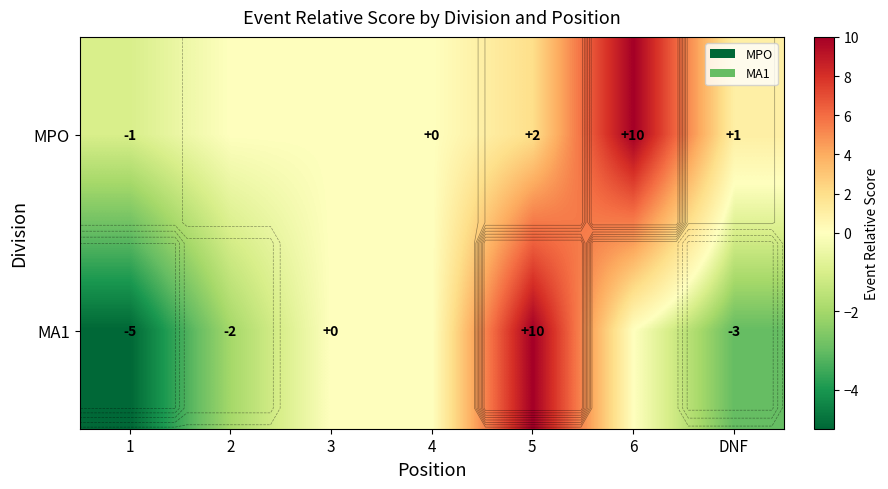

At 4, list the series in order from smallest to largest.

MPO, MA1